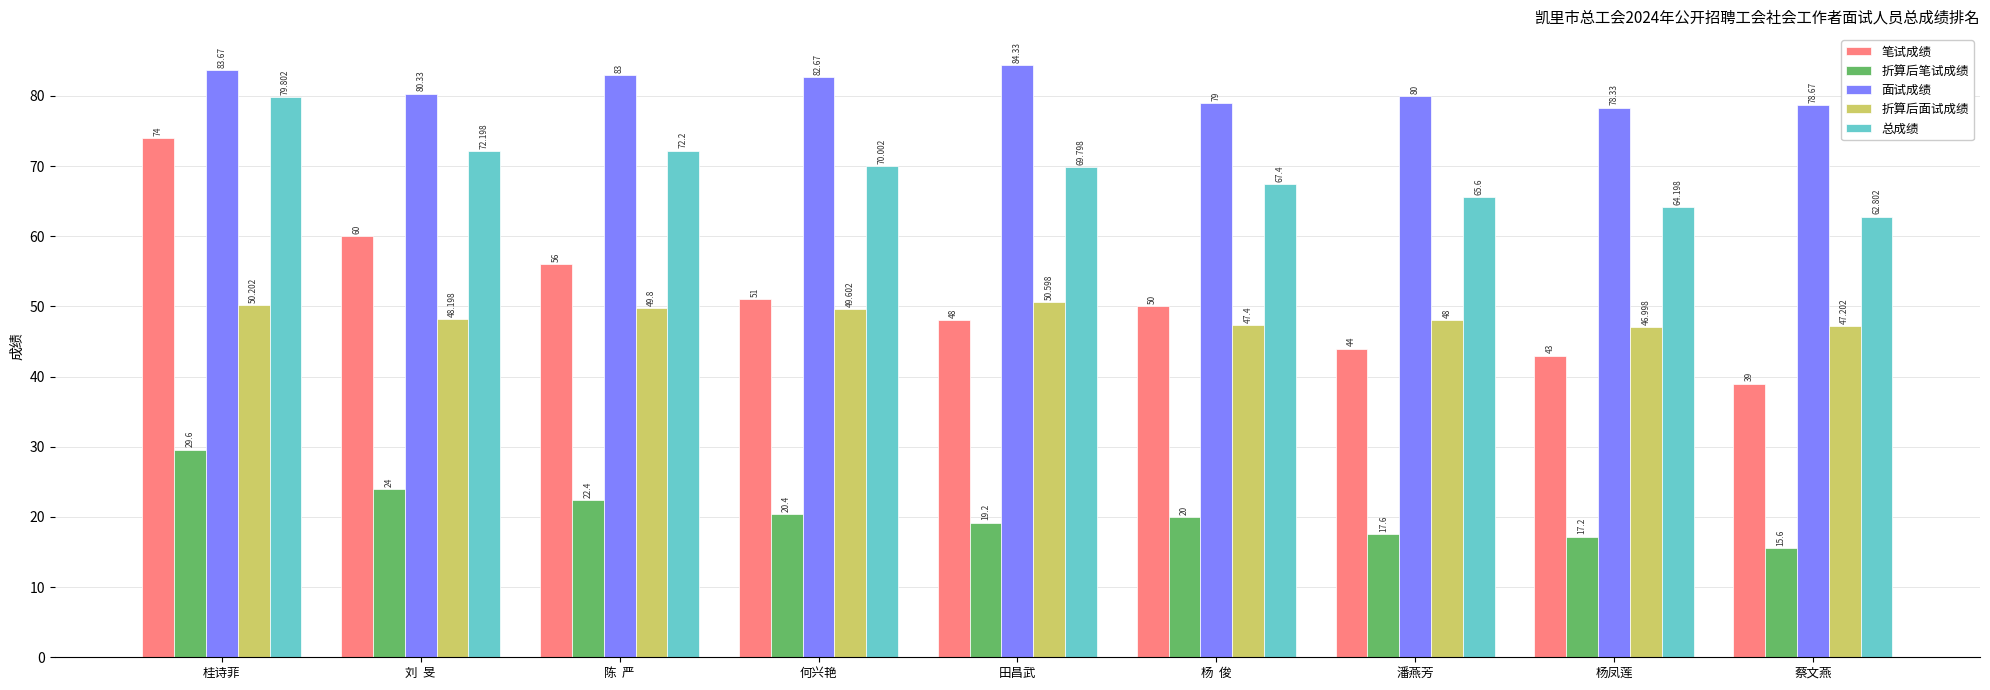

At how many categories does at least one series exceed 33?

9